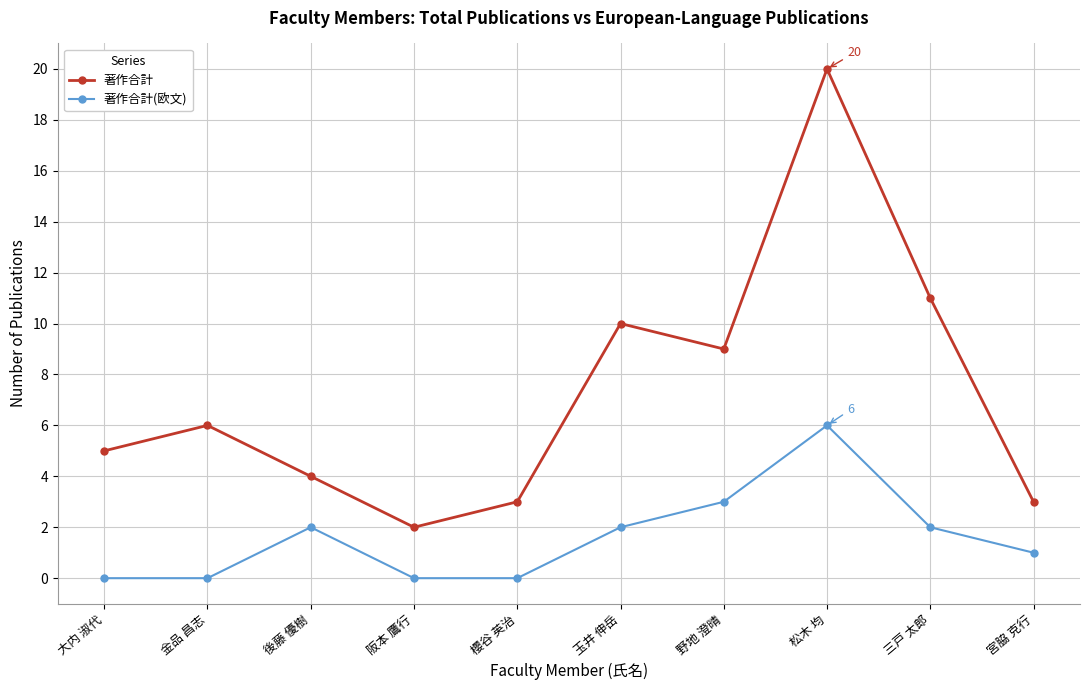

The value of 著作合計(欧文) at 玉井 伸岳 is 2. True or false?

True